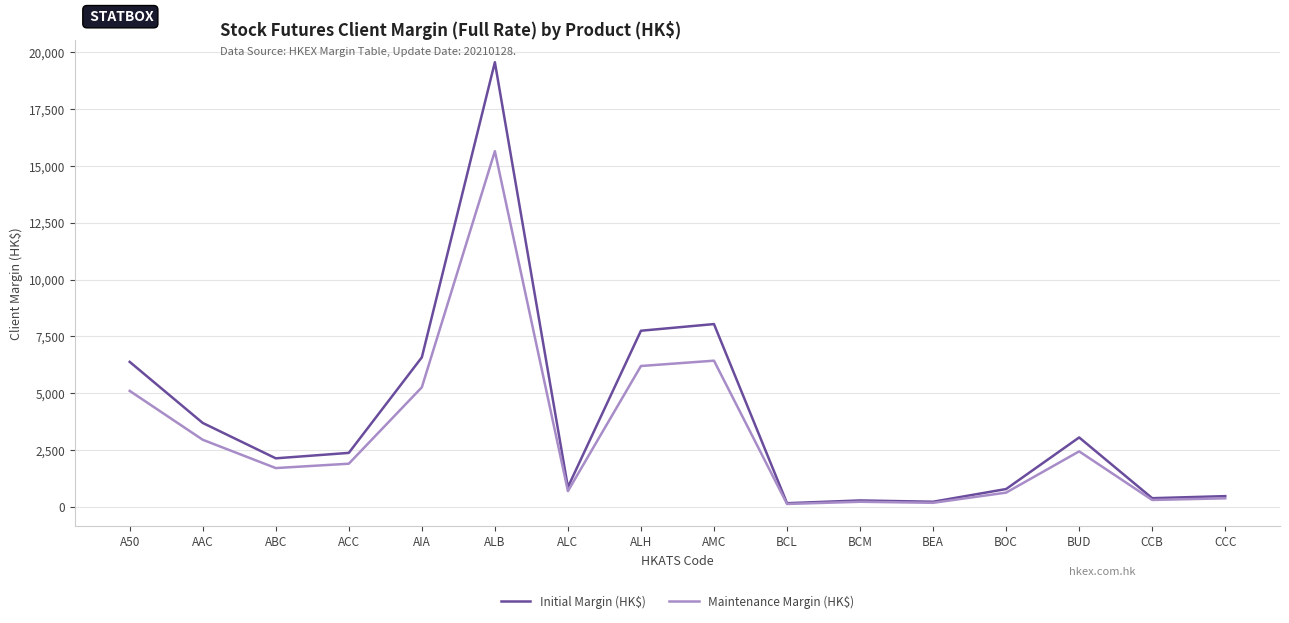

Between ALB and CCC, which series saw the biggest shift?

Initial Margin (HK$)